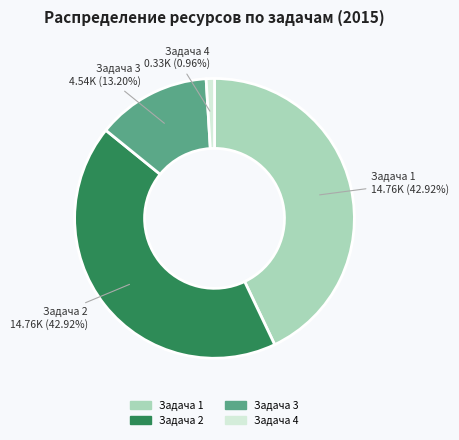

The Задача 1 slice represents 32% of the pie. True or false?

False